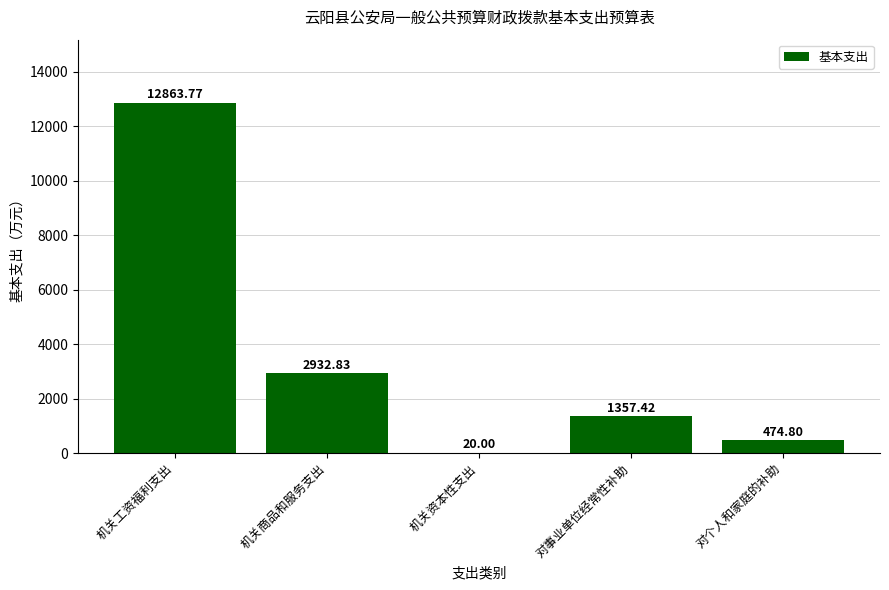

Where does the data first go above 1357?

机关工资福利支出